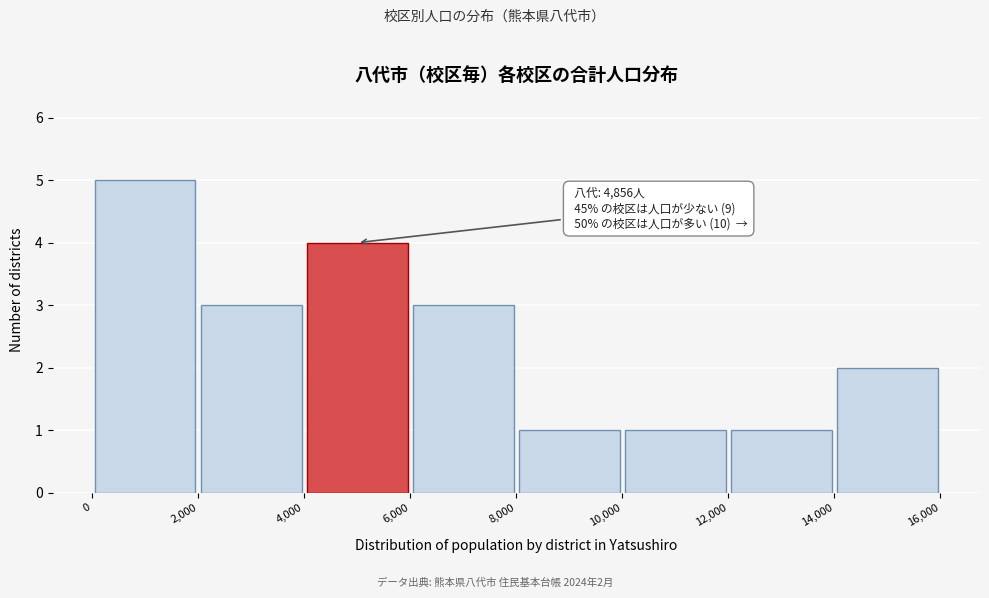

Over which range of the x-axis is the bar tallest?

0 to 2,000